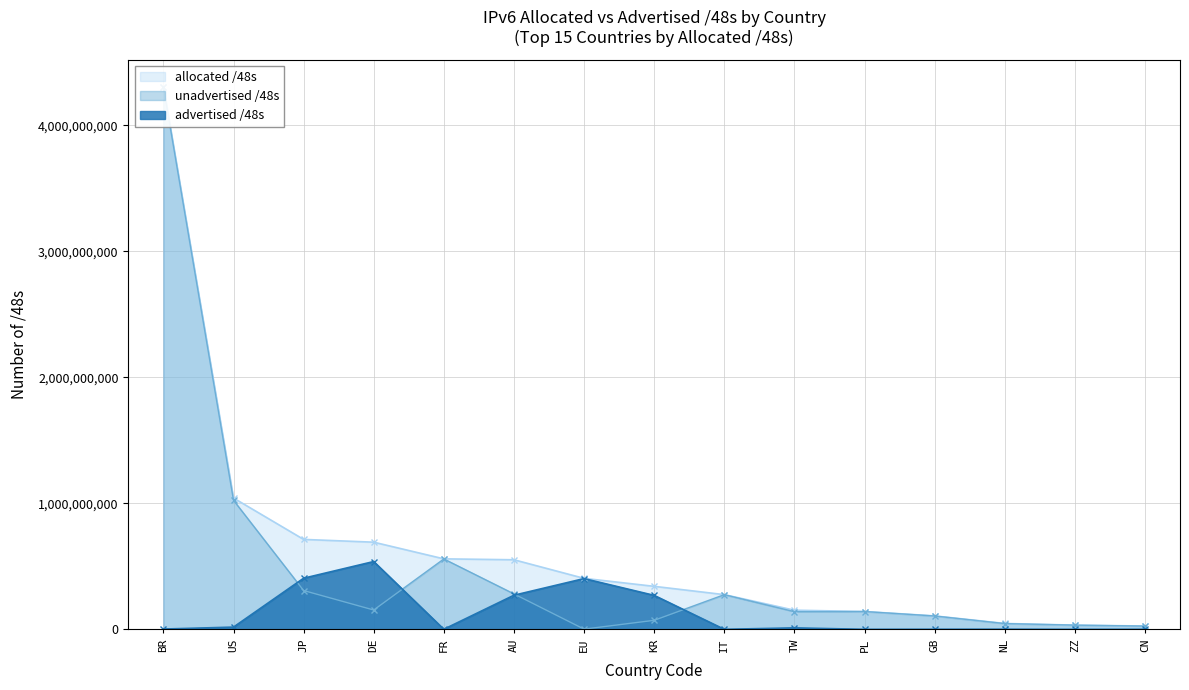

How many data points in unadvertised /48s are less than 141451277?

7